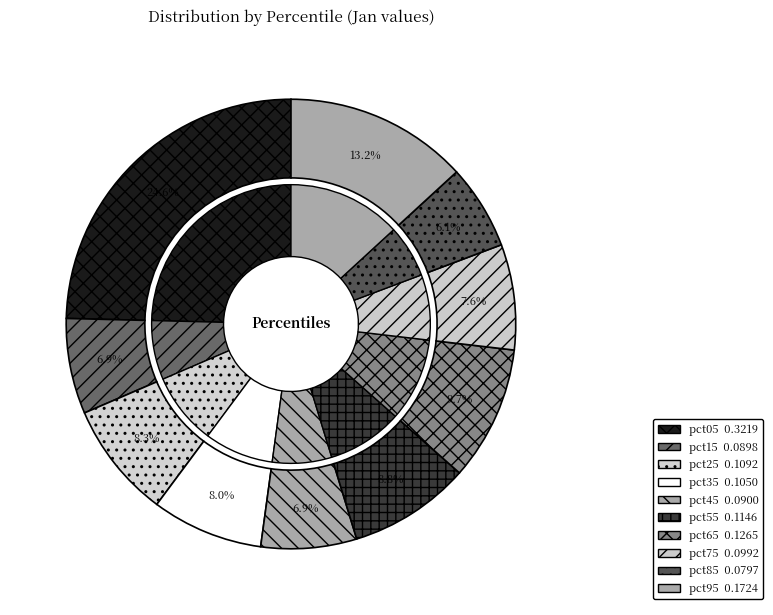

Which slice is the largest?

pct05